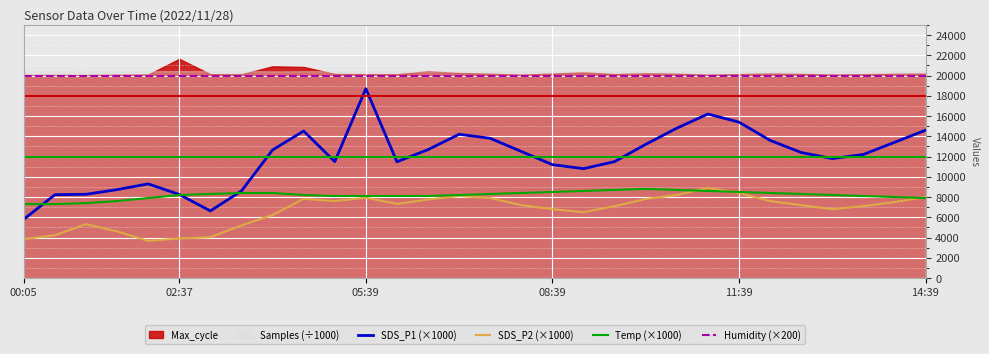

How many lines are shown in the chart?

4